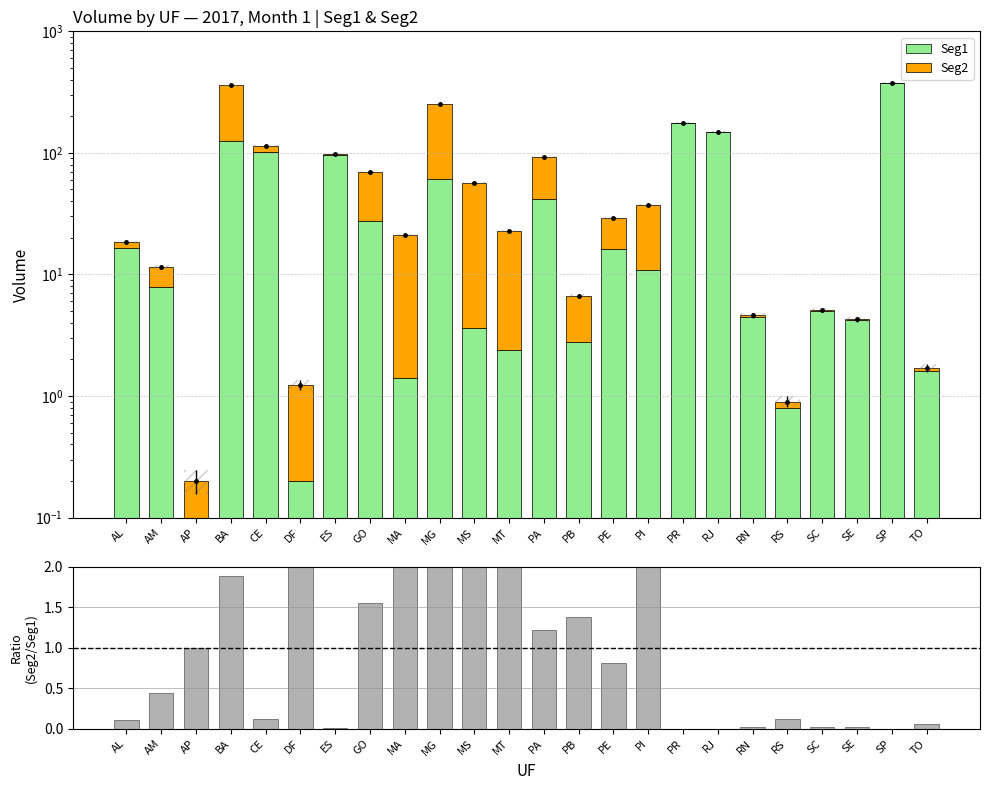

What is the approximate value of Seg2 at AP?

0.1